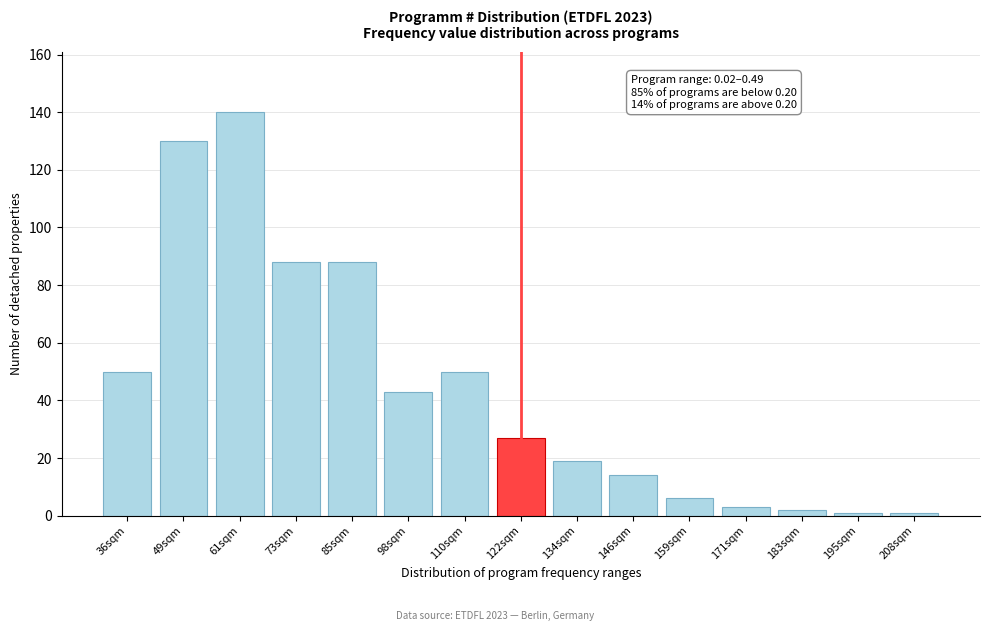

Reading left to right, transcribe all the data shown in this chart.

36sqm=50	49sqm=130	61sqm=140	73sqm=88	85sqm=88	98sqm=43	110sqm=50	122sqm=27	134sqm=19	146sqm=14	159sqm=6	171sqm=3	183sqm=2	195sqm=1	208sqm=1